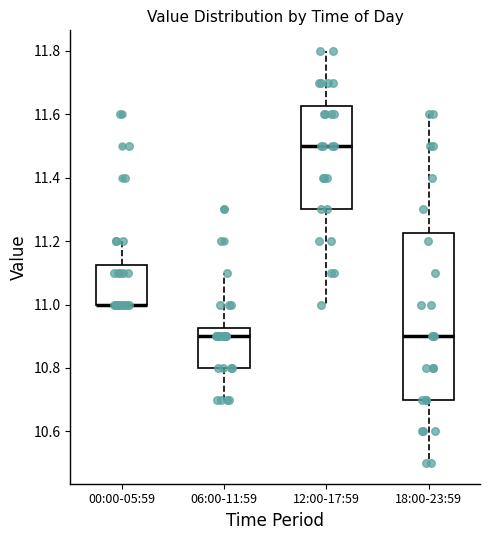

Reading left to right, transcribe this box plot: for each box, give where its median line is, the range the box spans, and where its two whiskers end, as read against the y-axis. The values are not printed on the chart, so give them approximately, as read against the axis.

00:00-05:59: median 11.00 (drawn on the box's lower edge), box 11.00 to 11.12, whiskers 11.00 to 11.20
06:00-11:59: median 10.90, box 10.80 to 10.92, whiskers 10.70 to 11.10
12:00-17:59: median 11.50, box 11.30 to 11.62, whiskers 11.00 to 11.80
18:00-23:59: median 10.90, box 10.70 to 11.22, whiskers 10.50 to 11.60